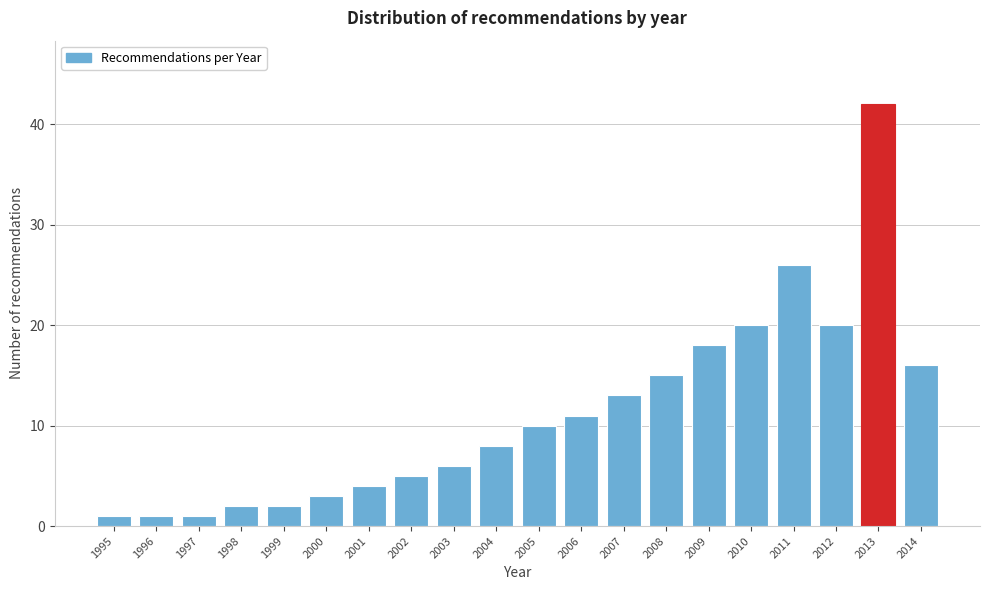

Reading left to right, what are all the values shown in this chart?

1	1	1	2	2	3	4	5	6	8	10	11	13	15	18	20	26	20	42	16